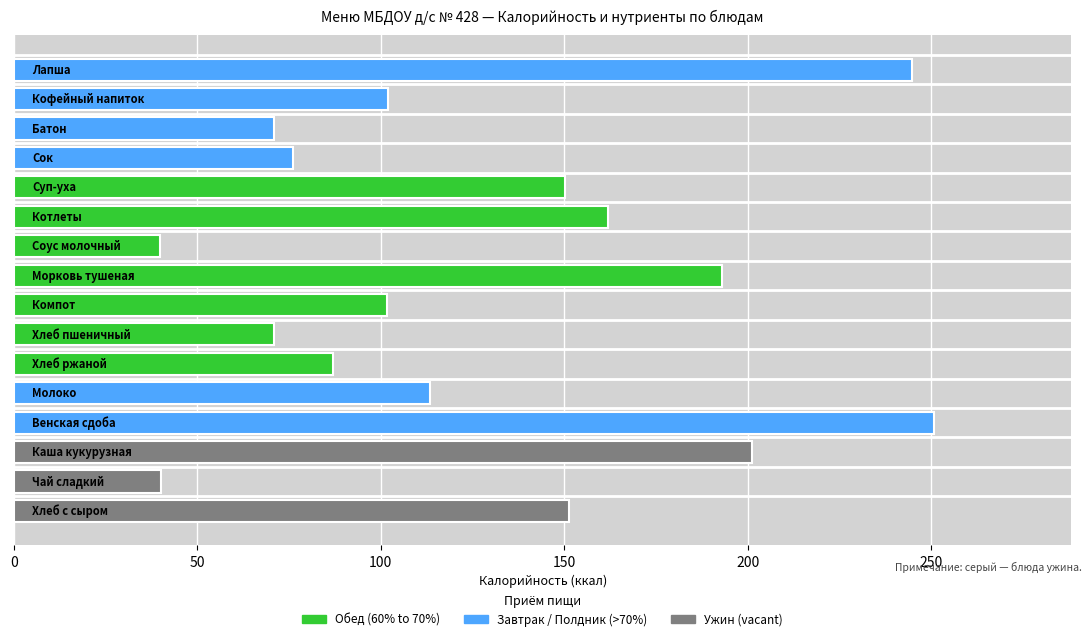

What is the maximum value shown in the chart?

250.6